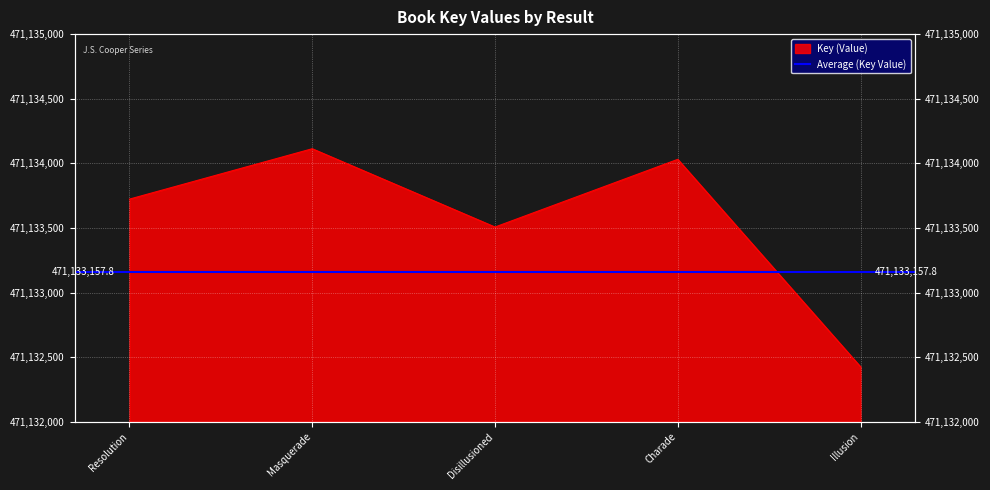

List the labels in order of value, smallest first.

Illusion, Disillusioned, Resolution, Charade, Masquerade